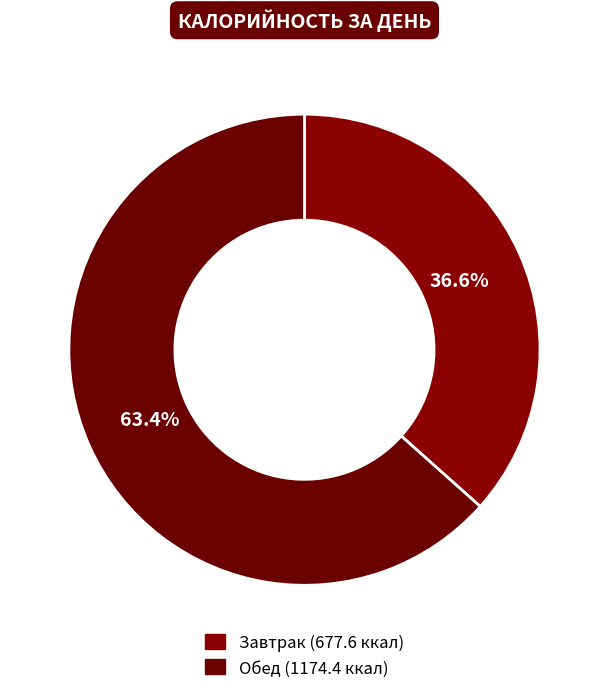

Rank the categories by value from highest to lowest.

Обед, Завтрак